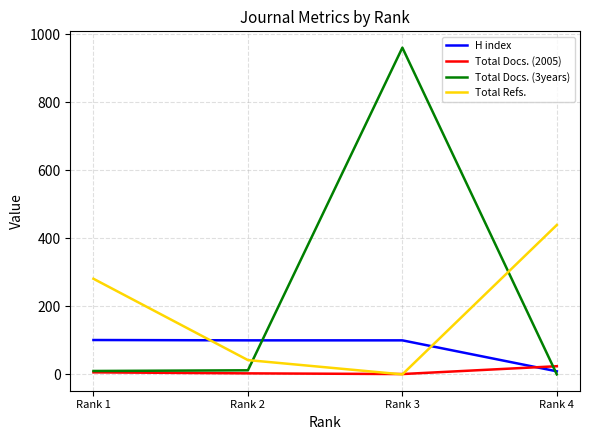

Rank the series by their maximum value, from lowest to highest.

Total Docs. (2005), H index, Total Refs., Total Docs. (3years)